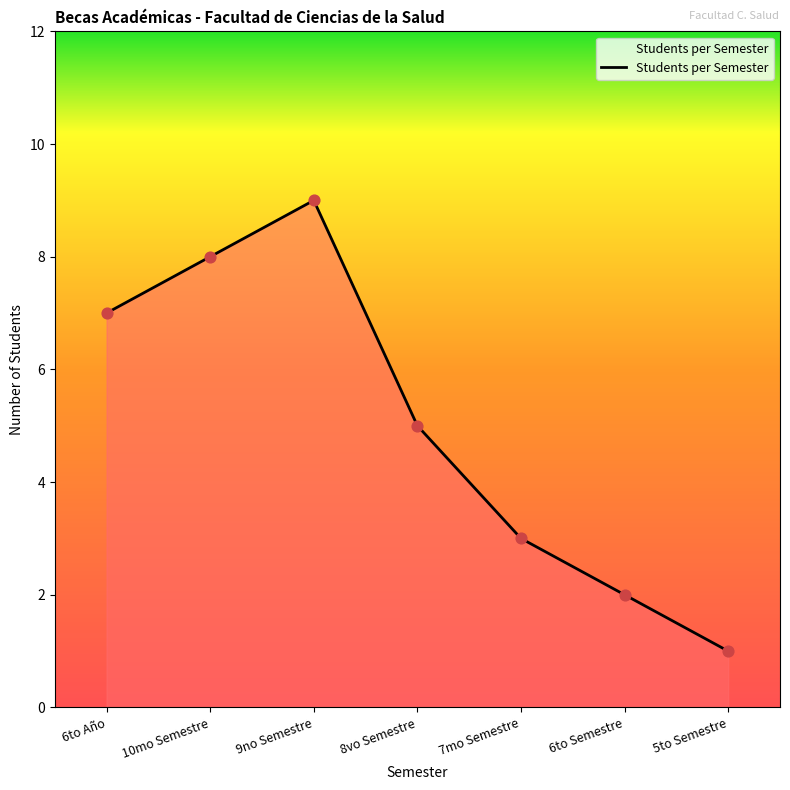

Which has a higher value, 8vo Semestre or 5to Semestre?

8vo Semestre